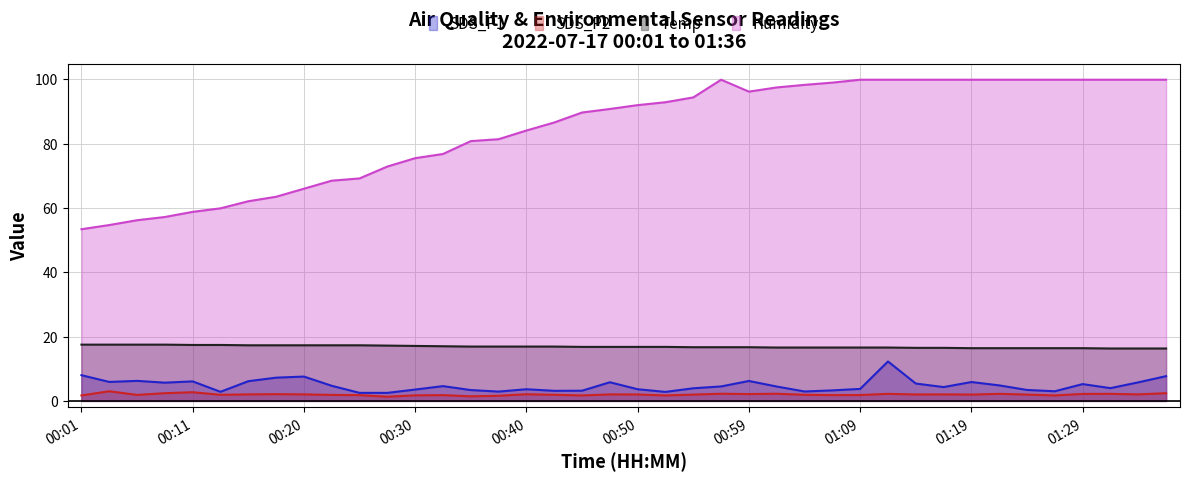

Reading left to right, list all the values displayed in this chart.

SDS_P1: 00:01=8.0	00:03=5.9	00:06=6.2	00:08=5.7	00:11=6.1	00:13=2.8	00:15=6.1	00:18=7.2	00:20=7.6	00:23=4.7	00:25=2.5	00:28=2.5	00:30=3.5	00:32=4.6	00:35=3.4	00:37=2.9	00:40=3.6	00:42=3.1	00:45=3.2	00:47=5.8	00:50=3.6	00:52=2.8	00:55=3.9	00:57=4.5	00:59=6.2	01:02=4.5	01:04=2.9	01:07=3.3	01:09=3.7	01:12=12.3	01:14=5.4	01:16=4.3	01:19=5.9	01:21=4.8	01:24=3.4	01:26=3.0	01:29=5.2	01:31=4.0	01:34=5.8	01:36=7.7
SDS_P2: 00:01=1.7	00:03=3.0	00:06=1.9	00:08=2.4	00:11=2.7	00:13=1.9	00:15=2.0	00:18=2.1	00:20=2.0	00:23=1.9	00:25=1.8	00:28=1.3	00:30=1.7	00:32=1.8	00:35=1.4	00:37=1.6	00:40=2.1	00:42=1.9	00:45=1.7	00:47=2.0	00:50=2.0	00:52=1.7	00:55=2.0	00:57=2.2	00:59=2.1	01:02=2.2	01:04=1.9	01:07=1.8	01:09=1.8	01:12=2.2	01:14=2.0	01:16=2.0	01:19=2.0	01:21=2.2	01:24=2.0	01:26=1.7	01:29=2.2	01:31=2.2	01:34=2.0	01:36=2.4
Temp: 00:01=17.5	00:03=17.5	00:06=17.5	00:08=17.5	00:11=17.4	00:13=17.4	00:15=17.3	00:18=17.3	00:20=17.3	00:23=17.3	00:25=17.3	00:28=17.2	00:30=17.1	00:32=17.0	00:35=16.9	00:37=16.9	00:40=16.9	00:42=16.9	00:45=16.8	00:47=16.8	00:50=16.8	00:52=16.8	00:55=16.7	00:57=16.7	00:59=16.7	01:02=16.6	01:04=16.6	01:07=16.6	01:09=16.6	01:12=16.6	01:14=16.5	01:16=16.5	01:19=16.4	01:21=16.4	01:24=16.4	01:26=16.4	01:29=16.4	01:31=16.3	01:34=16.3	01:36=16.3
Humidity: 00:01=53.4	00:03=54.7	00:06=56.2	00:08=57.2	00:11=58.8	00:13=59.9	00:15=62.1	00:18=63.5	00:20=66.0	00:23=68.5	00:25=69.2	00:28=72.9	00:30=75.5	00:32=76.8	00:35=80.8	00:37=81.4	00:40=84.1	00:42=86.6	00:45=89.7	00:47=90.8	00:50=92.0	00:52=92.9	00:55=94.4	00:57=99.9	00:59=96.2	01:02=97.5	01:04=98.3	01:07=99.0	01:09=99.9	01:12=99.9	01:14=99.9	01:16=99.9	01:19=99.9	01:21=99.9	01:24=99.9	01:26=99.9	01:29=99.9	01:31=99.9	01:34=99.9	01:36=99.9